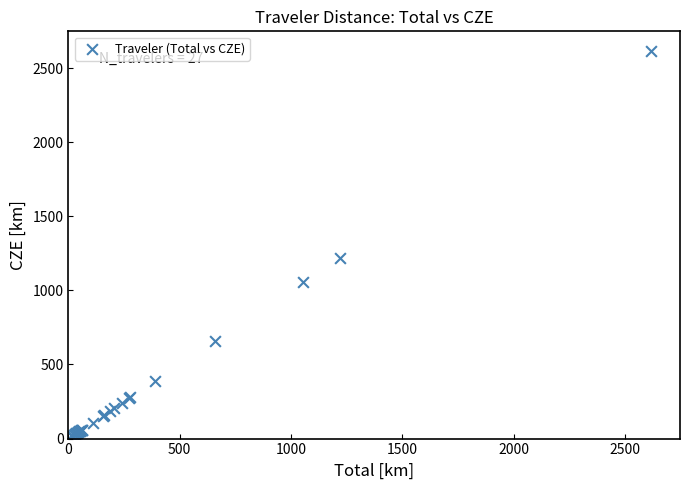

What Y value in the scatter plot is closest to 1309?

1221.3